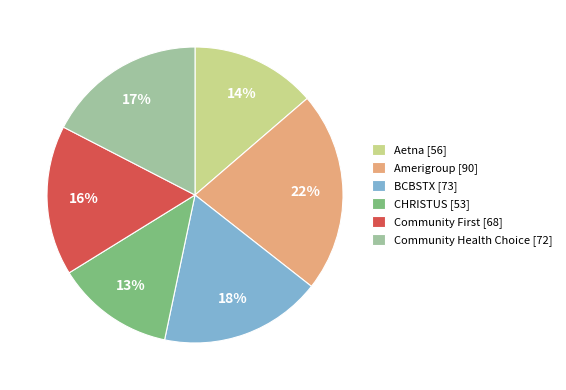

Count the number of slices in the pie.

6